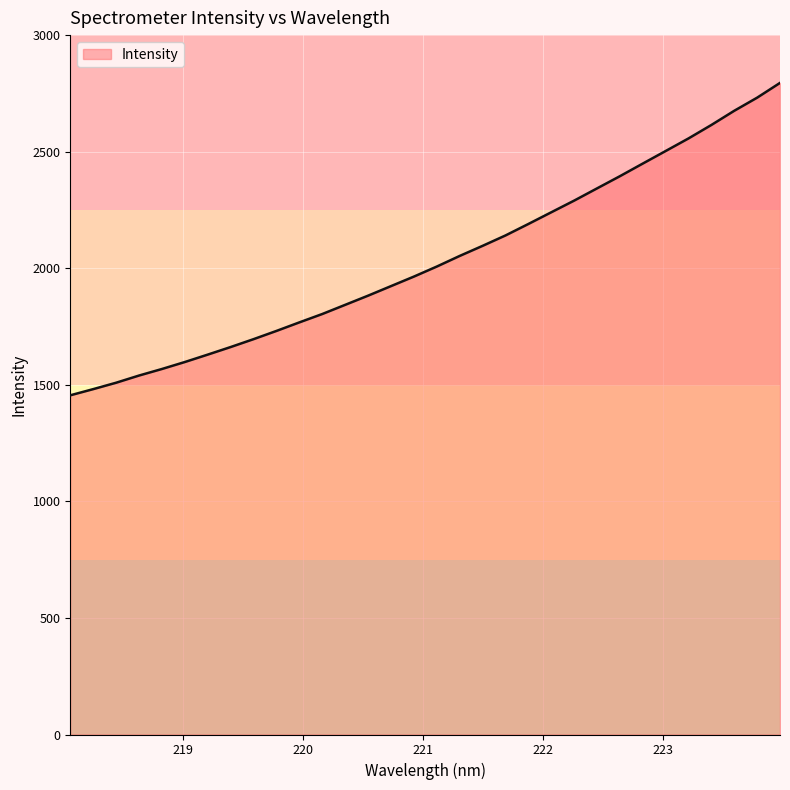

What is the maximum value shown in the chart?

2795.0